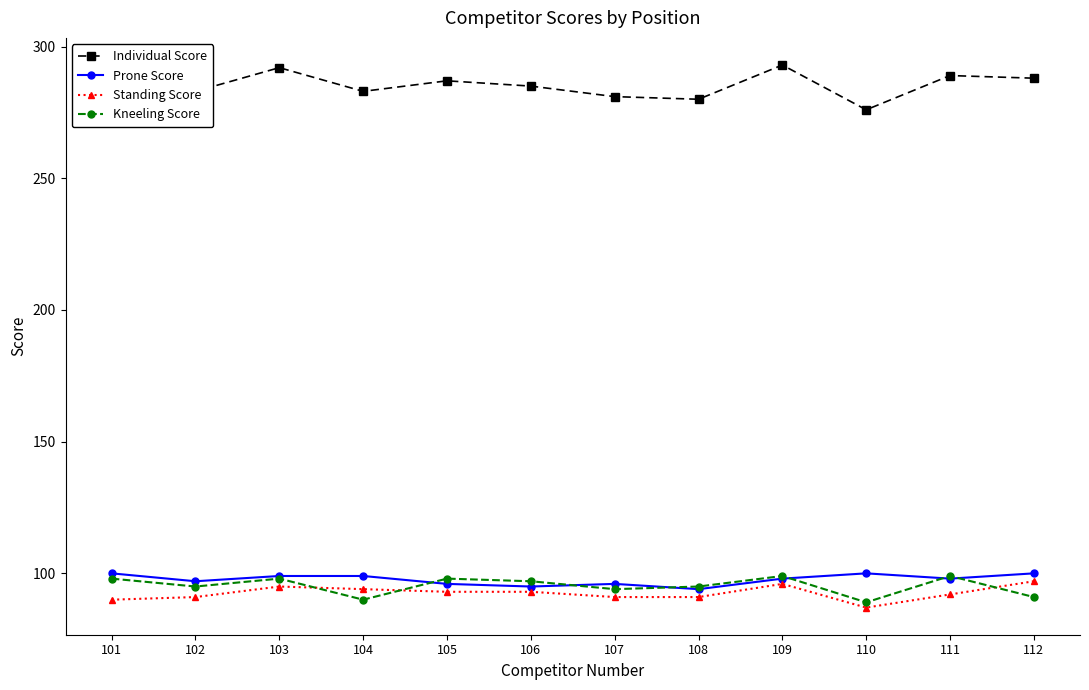

True or false: Standing Score has more than 0 points higher than both neighbors.

True